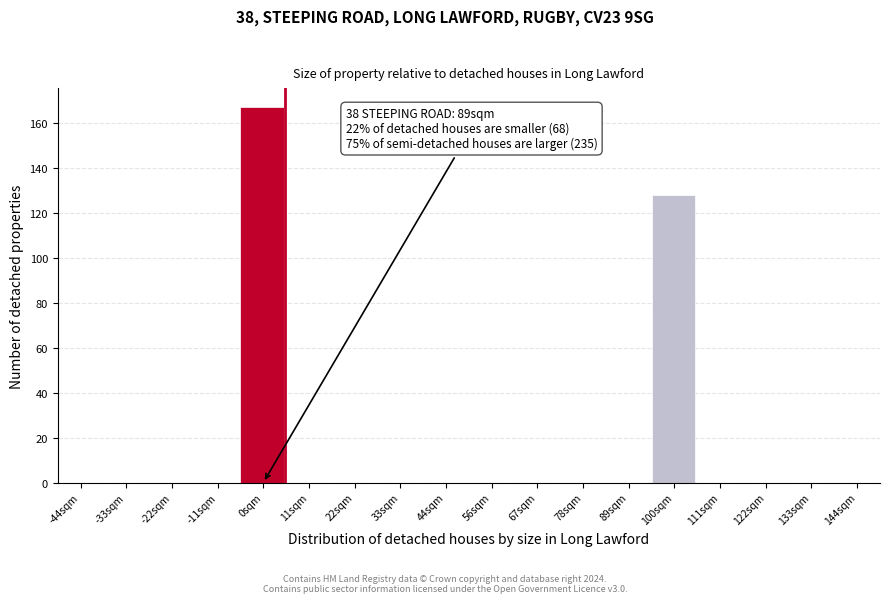

Reading left to right, transcribe all the data shown in this chart.

-44sqm=0	-33sqm=0	-22sqm=0	-11sqm=0	0sqm=167	11sqm=0	22sqm=0	33sqm=0	44sqm=0	56sqm=0	67sqm=0	78sqm=0	89sqm=0	100sqm=128	111sqm=0	122sqm=0	133sqm=0	144sqm=0